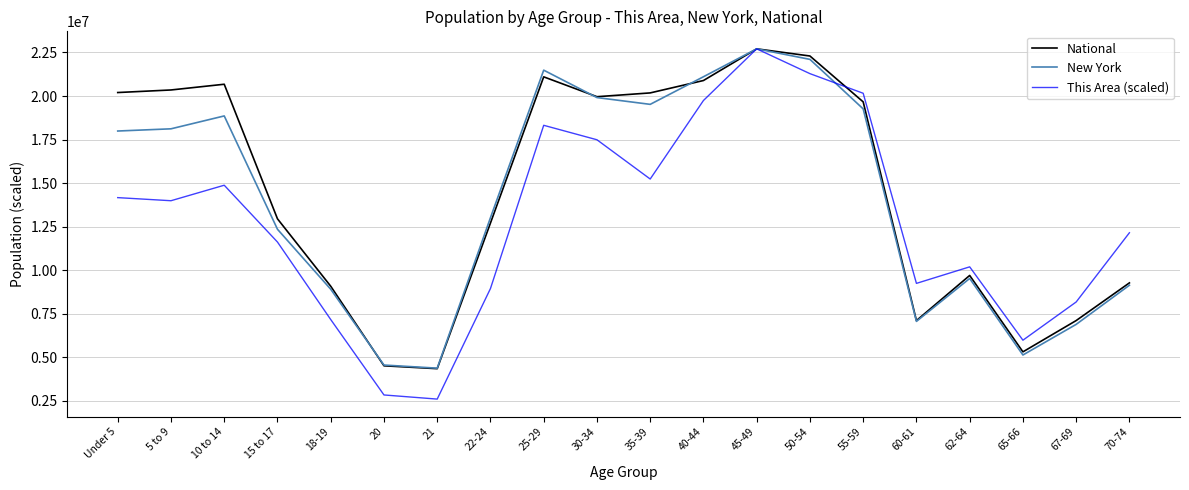

True or false: New York has a value of 21485241.3 at 25-29.

True